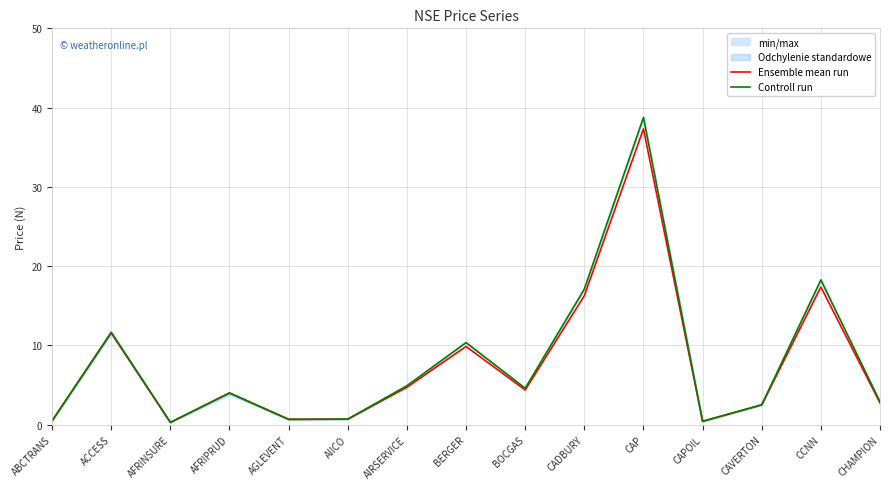

What is the minimum value for Ensemble mean run?

0.3